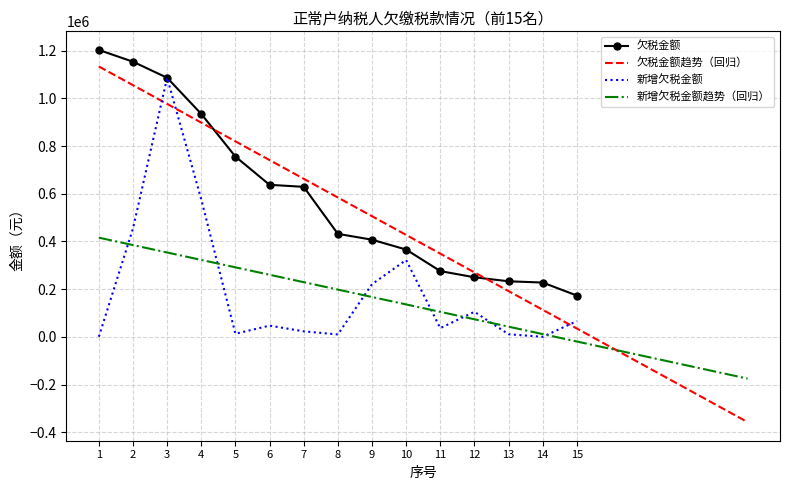

Rank the categories by 新增欠税金额 value from lowest to highest.

14, 1, 8, 13, 5, 7, 11, 6, 15, 12, 9, 10, 2, 4, 3